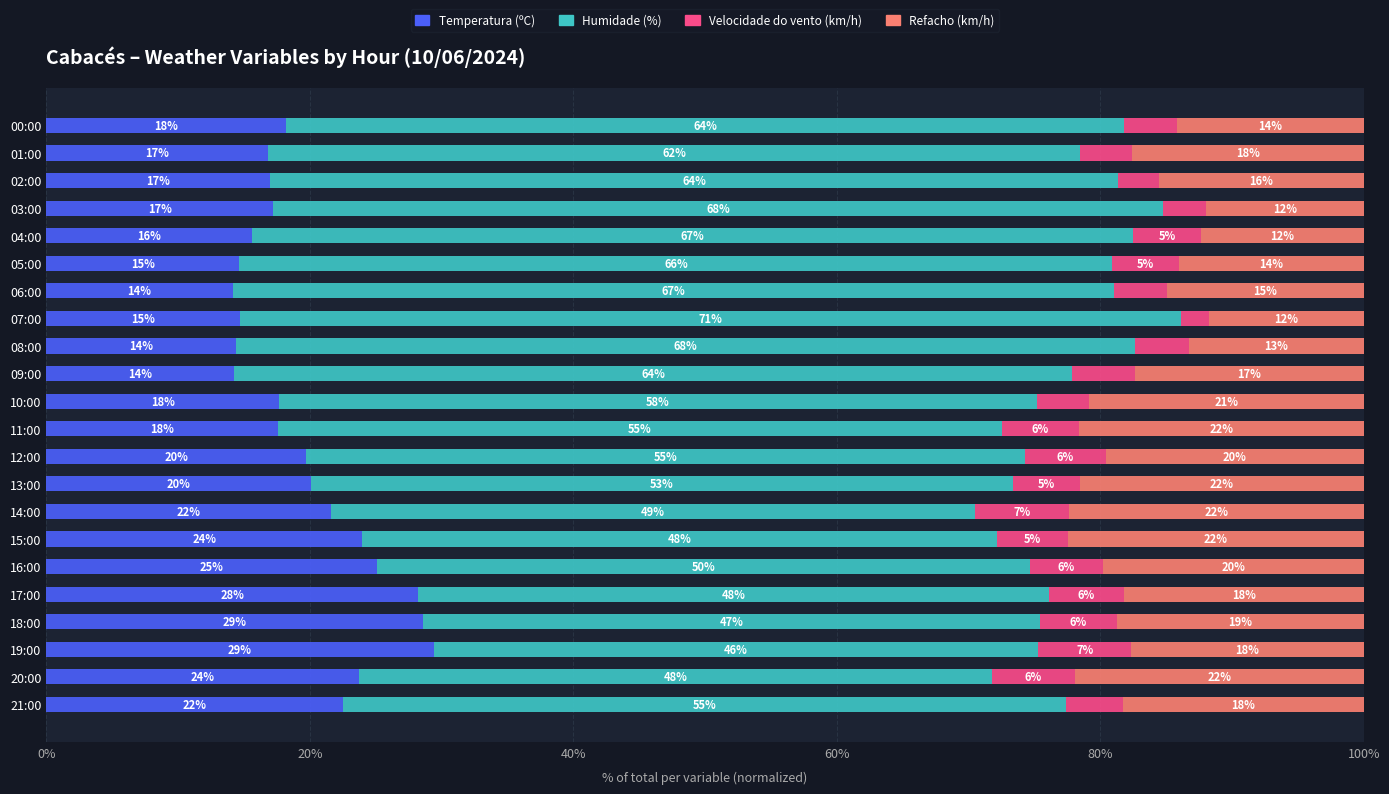

Is it true that Temperatura (ºC) equals 18.2 at 00:00?

True